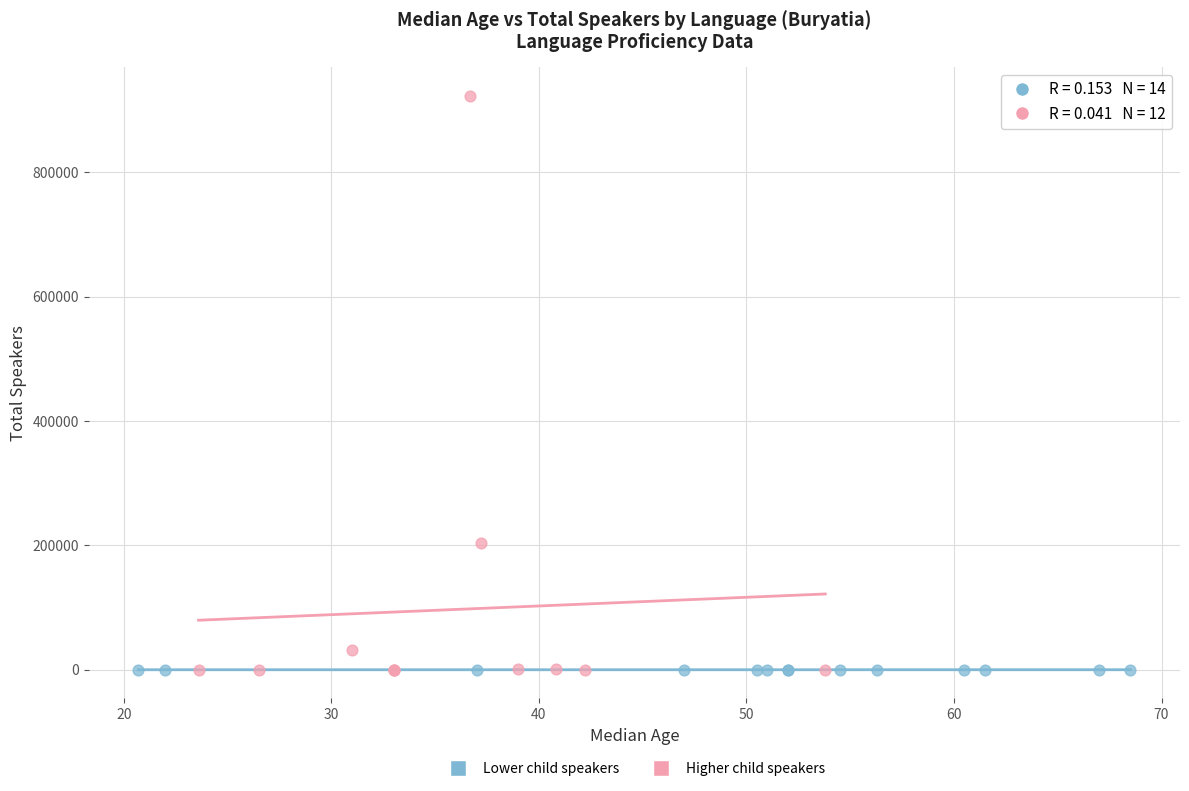

Which series has the largest Y range (max minus min)?

Higher child speakers